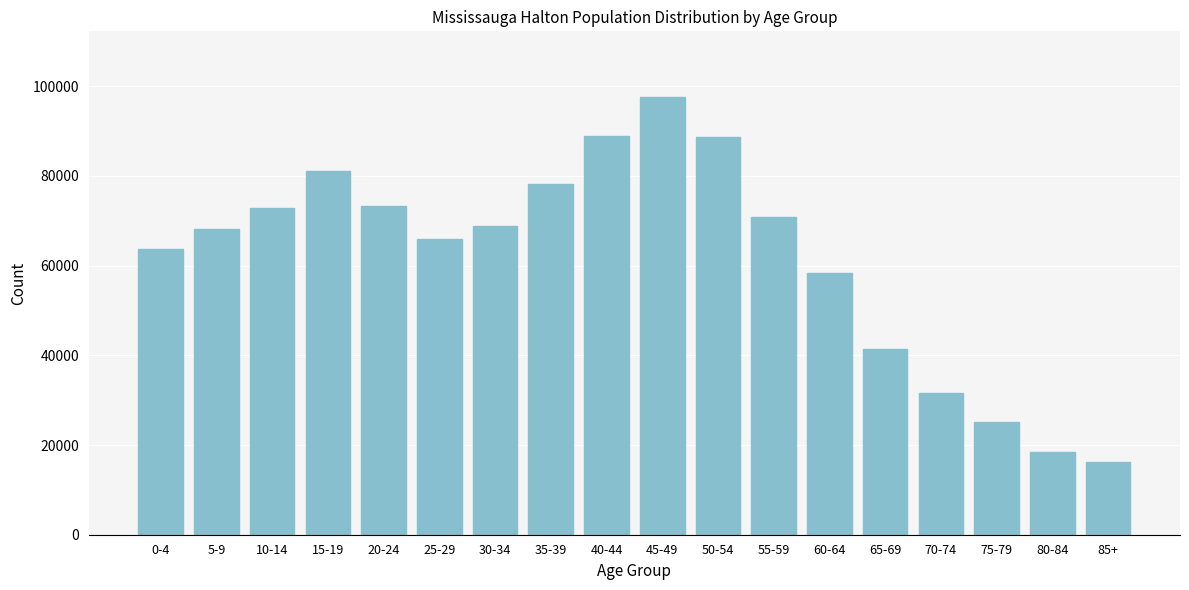

At which category does the chart reach its minimum across all series?

85+